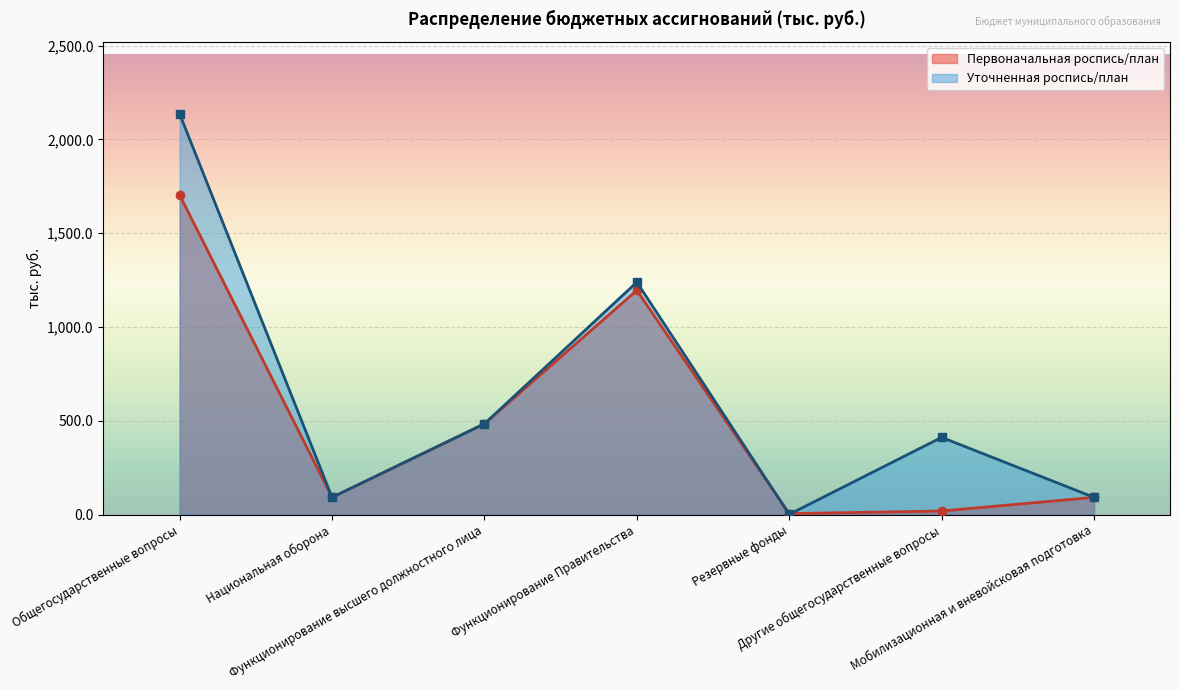

True or false: Уточненная роспись/план has more than 1 points higher than both neighbors.

True